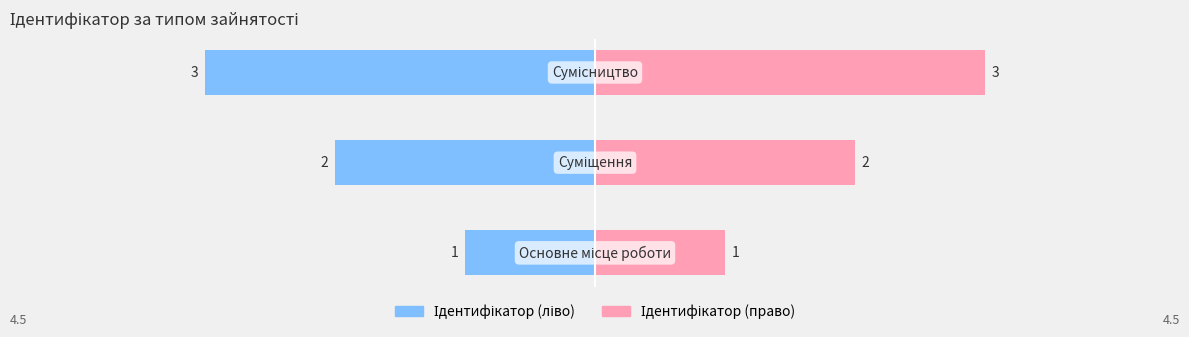

The chart shows a value of 0 at Основне місце роботи. True or false?

False